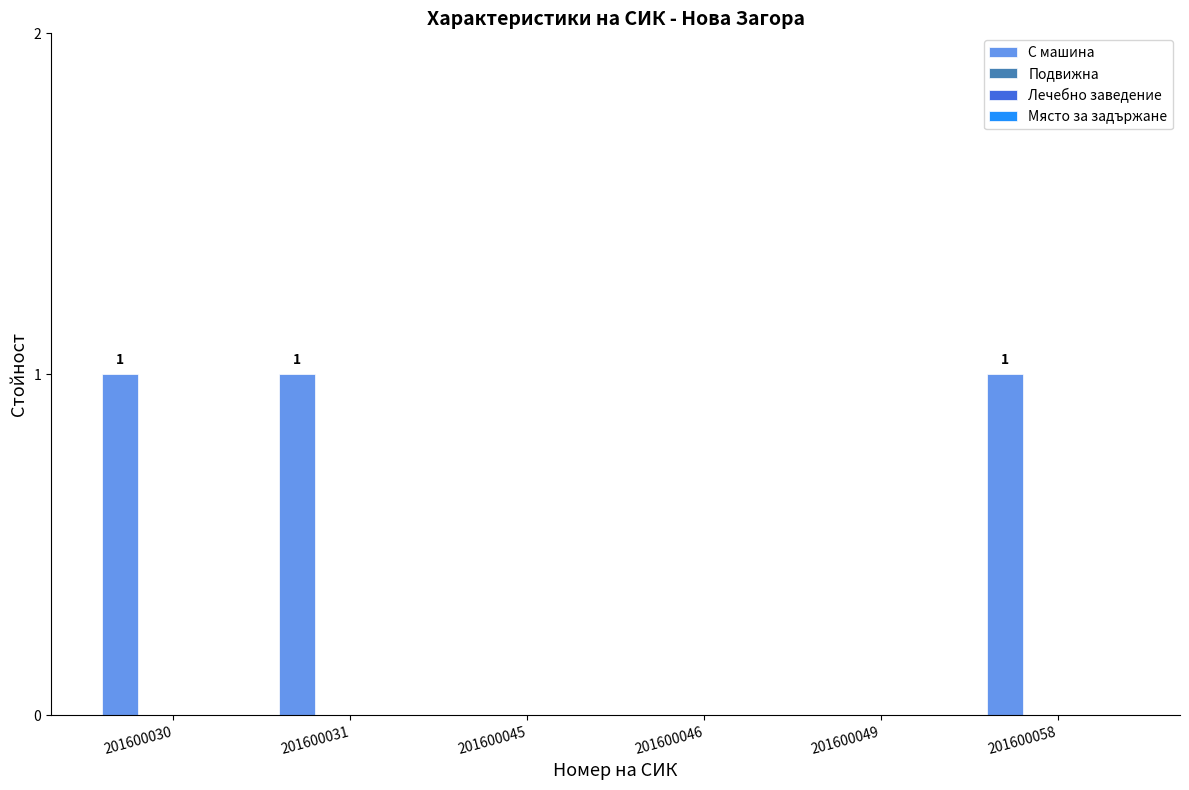

What is the sum of all values?

3